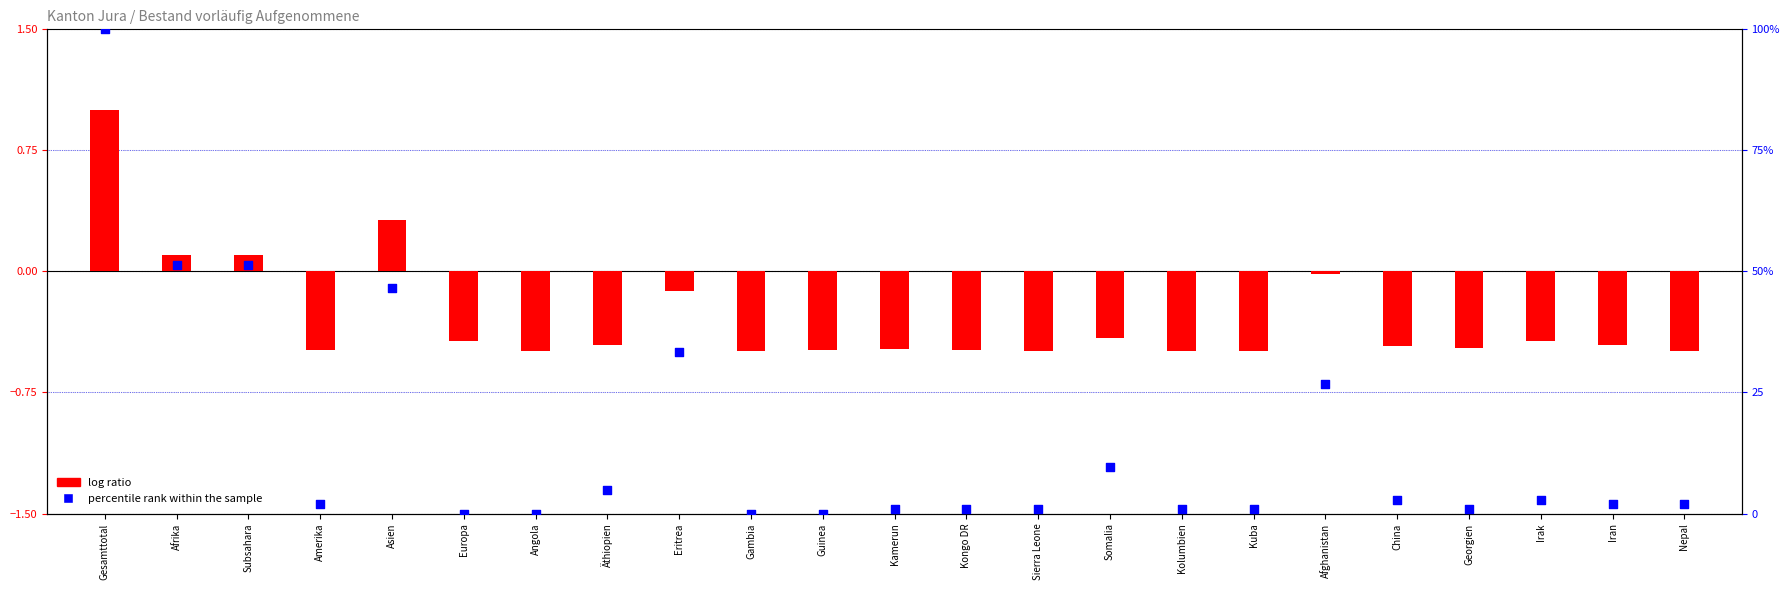

Which series reaches the maximum Y coordinate?

percentile rank within the sample